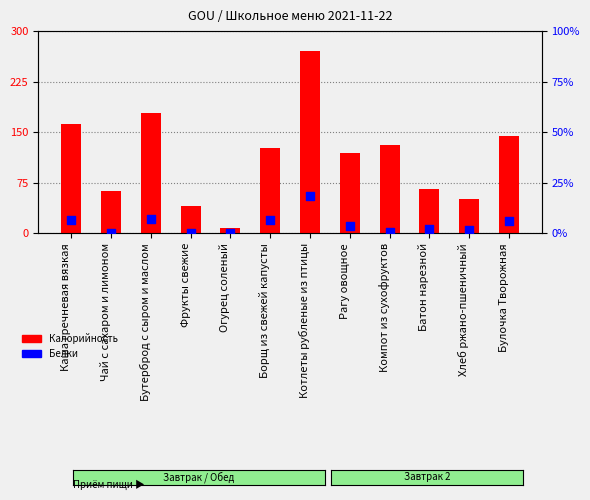

Which series reaches the maximum Y coordinate?

Калорийность